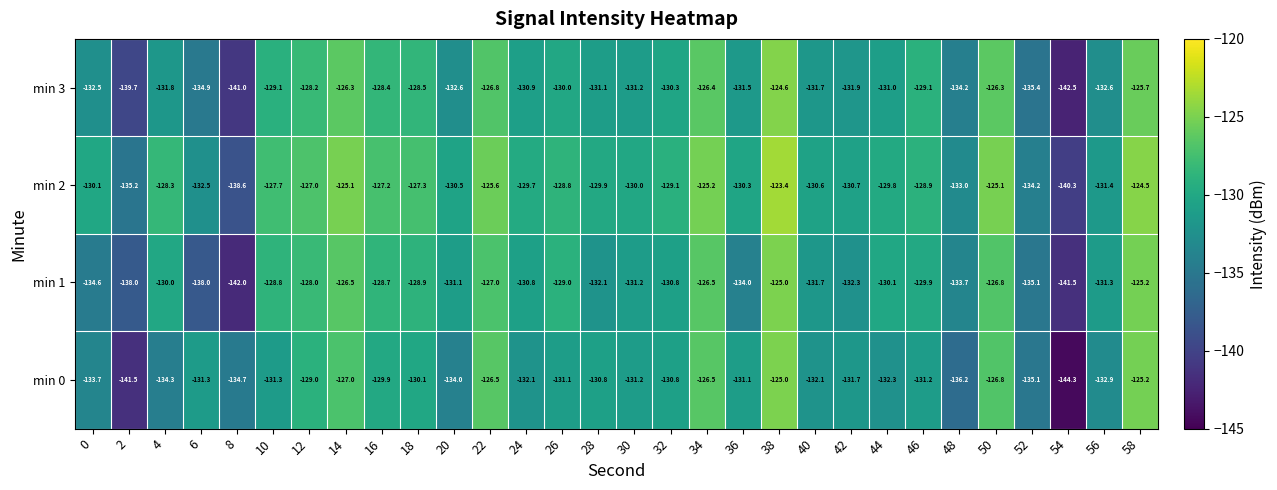

True or false: min 2 has a value of -132.5 at 6.

True